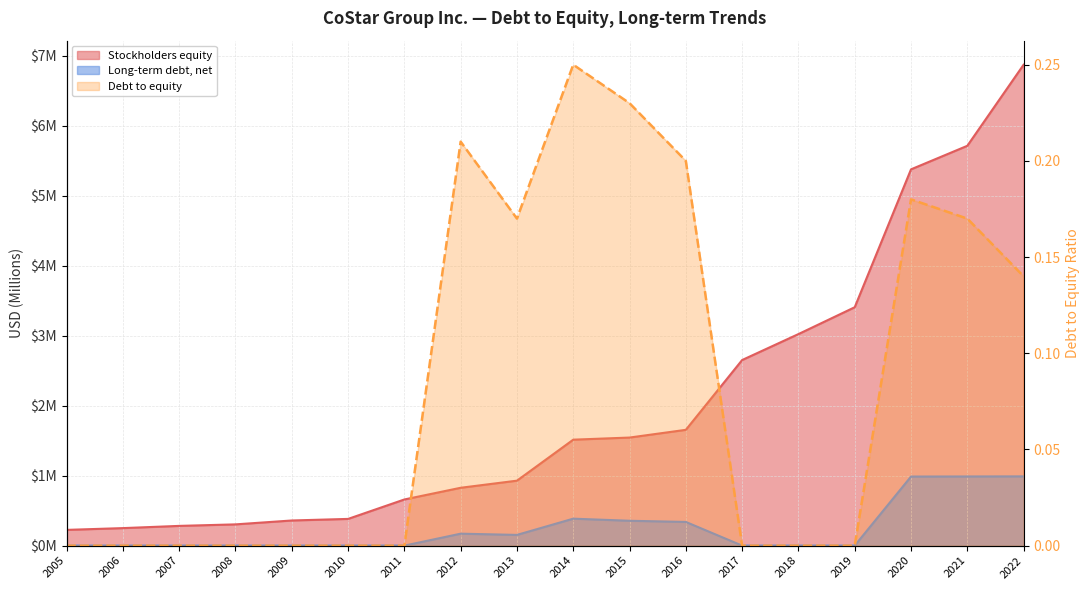

List the labels in order of Debt to equity value, smallest first.

2005, 2006, 2007, 2008, 2009, 2010, 2011, 2017, 2018, 2019, 2022, 2013, 2021, 2020, 2016, 2012, 2015, 2014